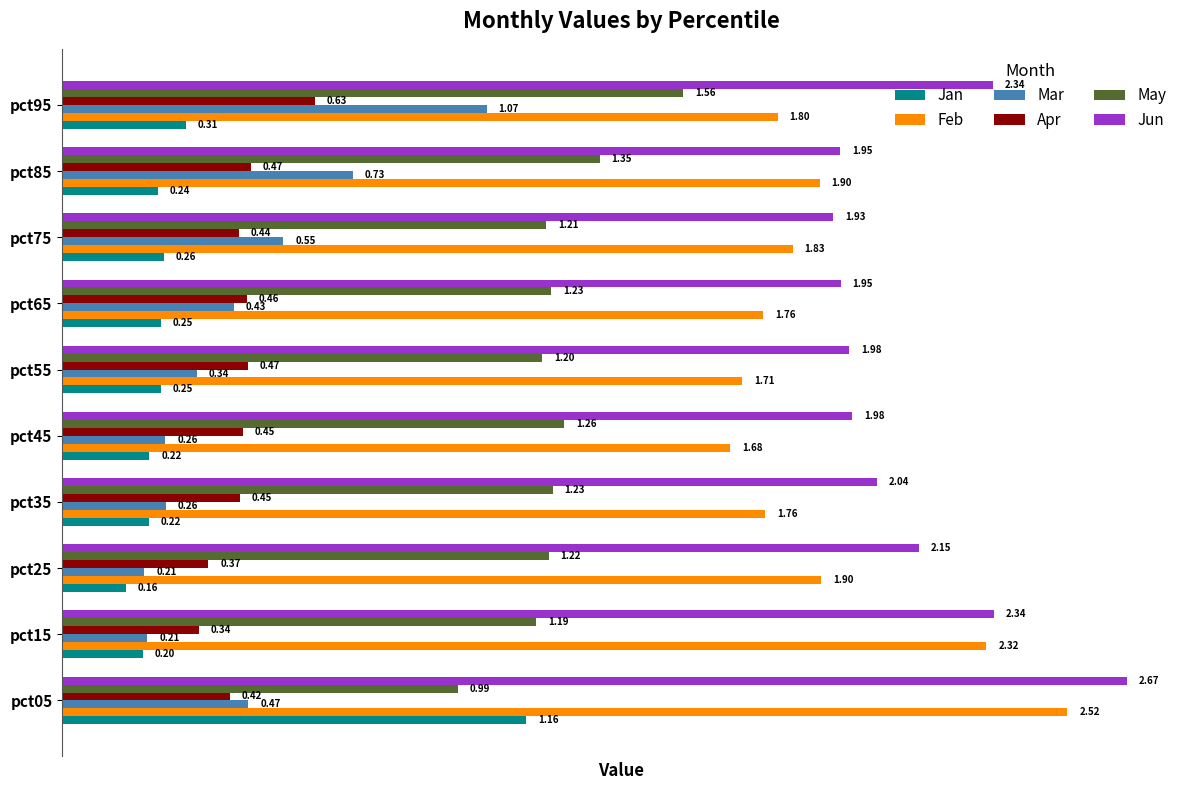

What is the sum of all Jan values?

3.3